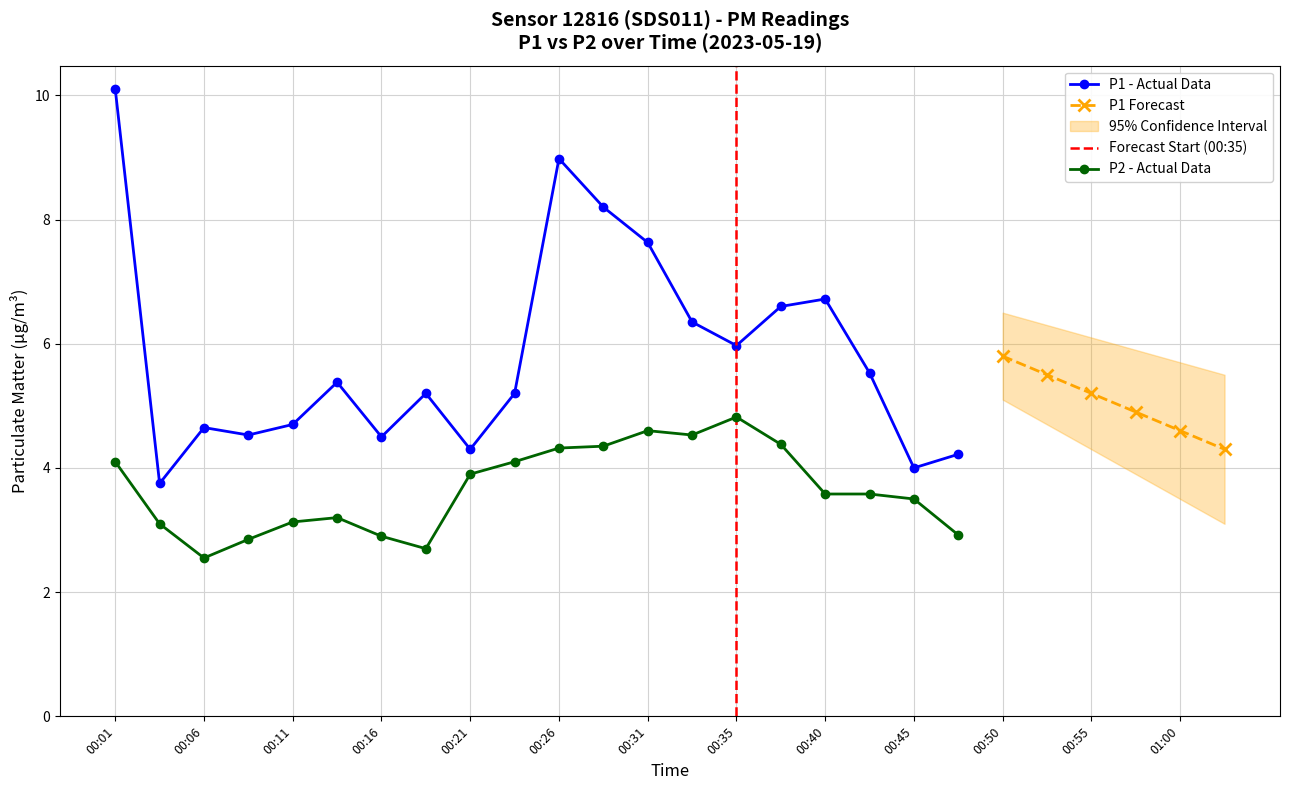

Which category has the lowest value in the P1 series?

00:03